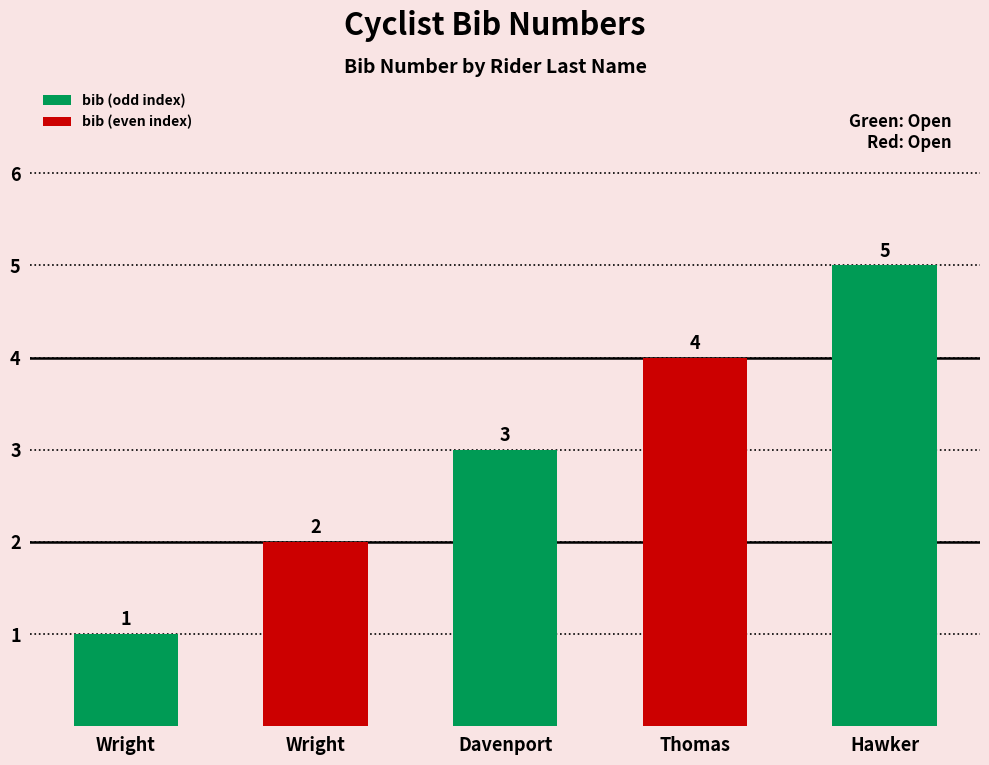

List the labels in order of value, smallest first.

Wright, Wright, Davenport, Thomas, Hawker